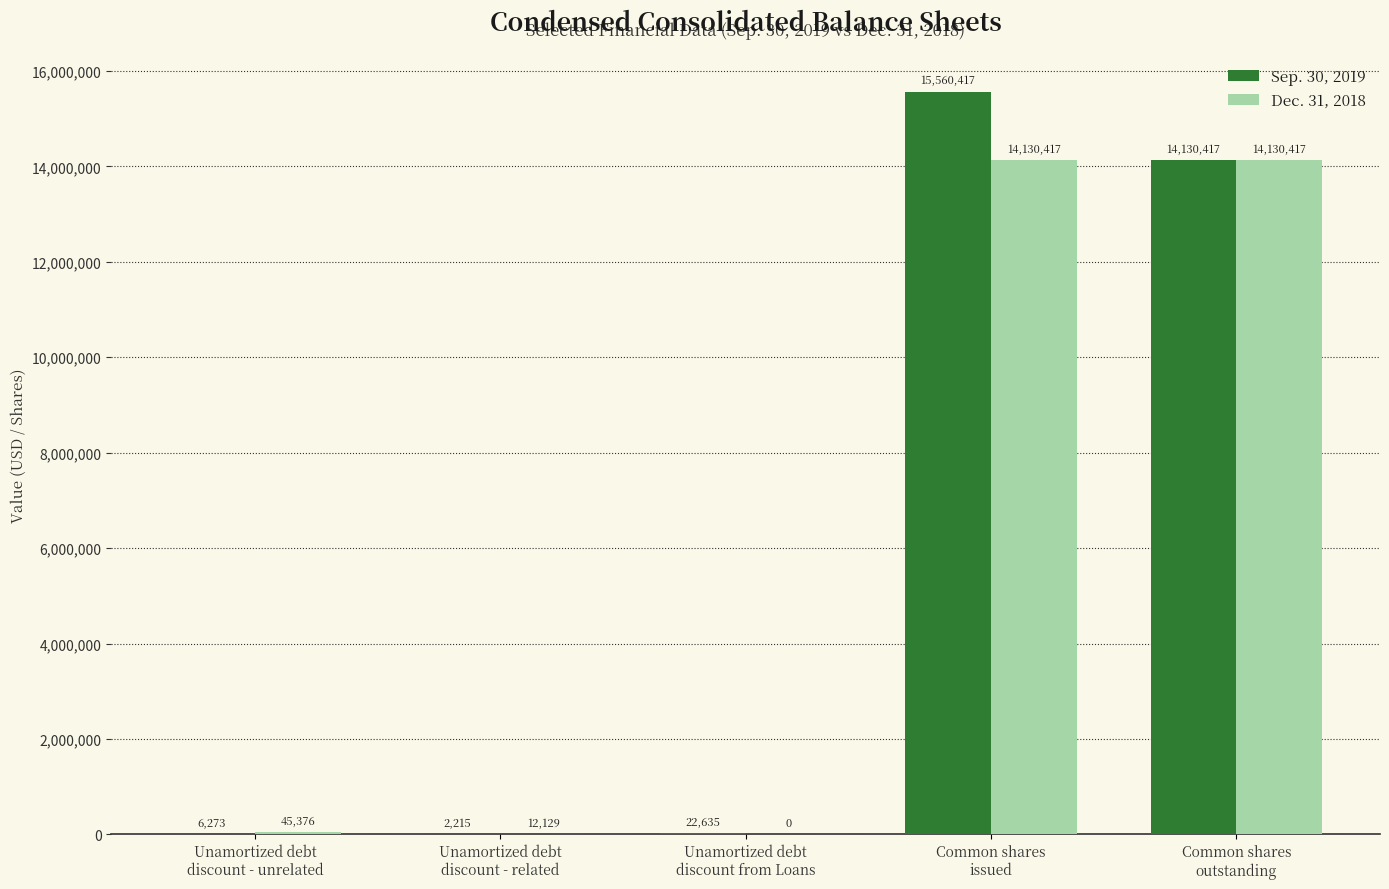

How many groups of bars are there?

5